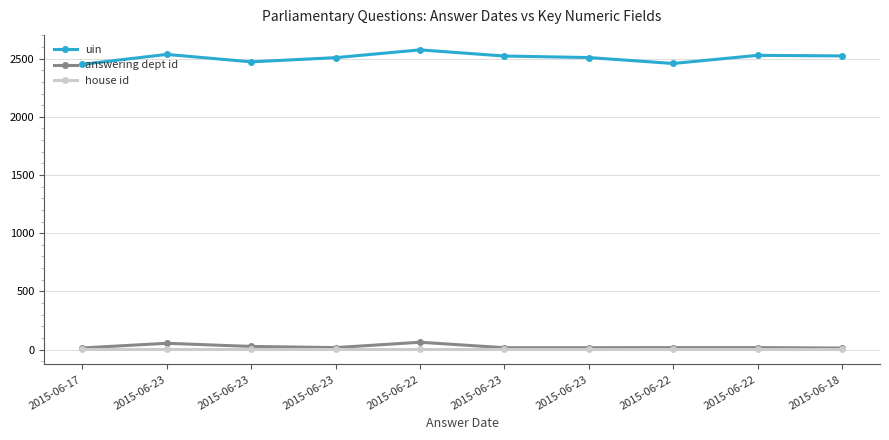

At which label is answering dept id closest to 38?

2015-06-23